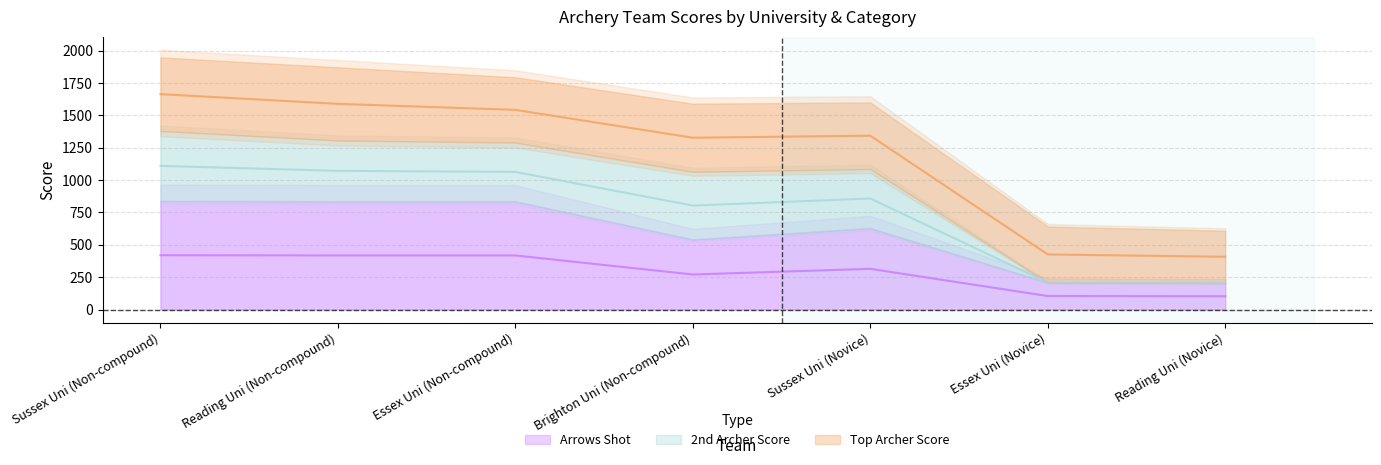

Which category has the highest value in the Arrows Shot series?

Sussex Uni (Non-compound)